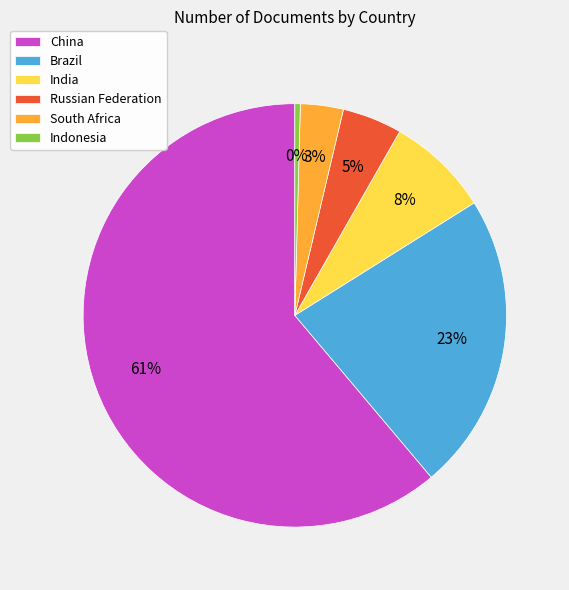

What percentage is the Brazil slice, to the nearest percent?

23%